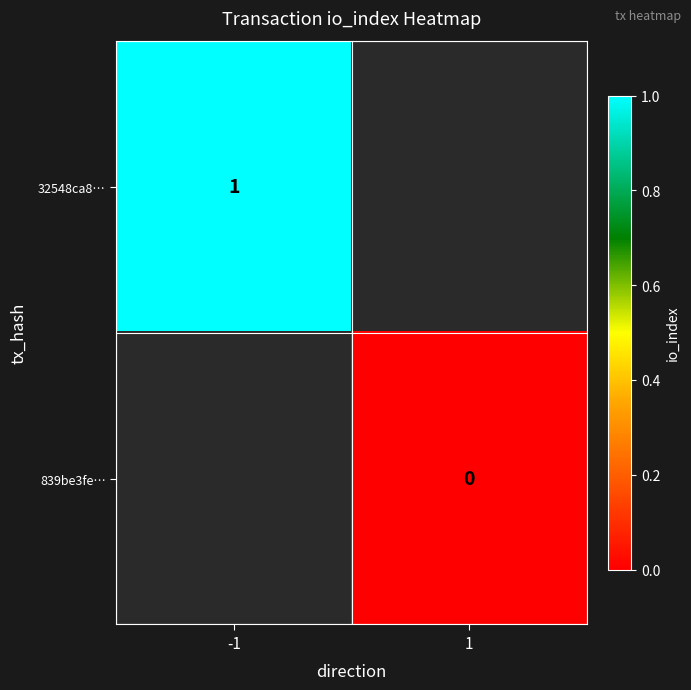

What is the greatest value displayed?

1.0